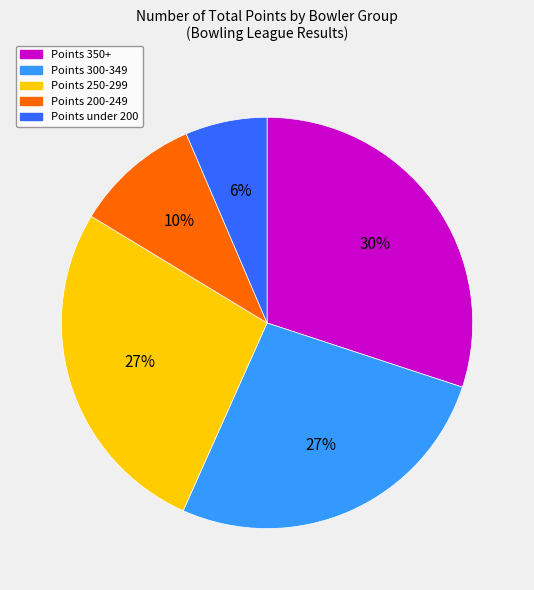

Between Points under 200 and Points 200-249, which is larger?

Points 200-249